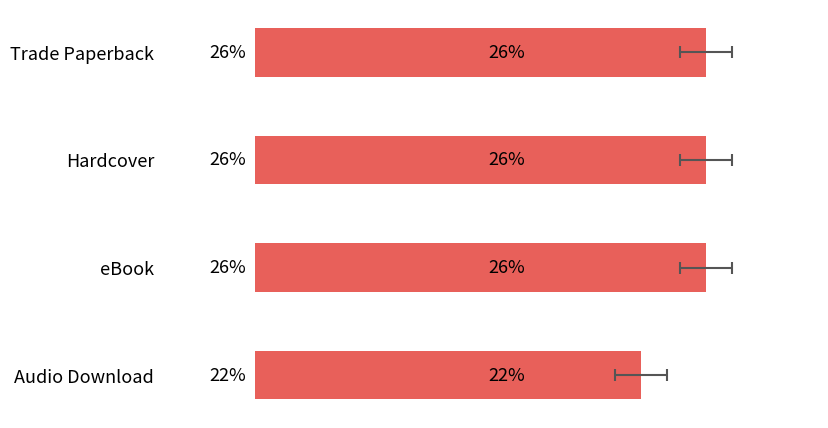

Count the number of values greater than 25.

3